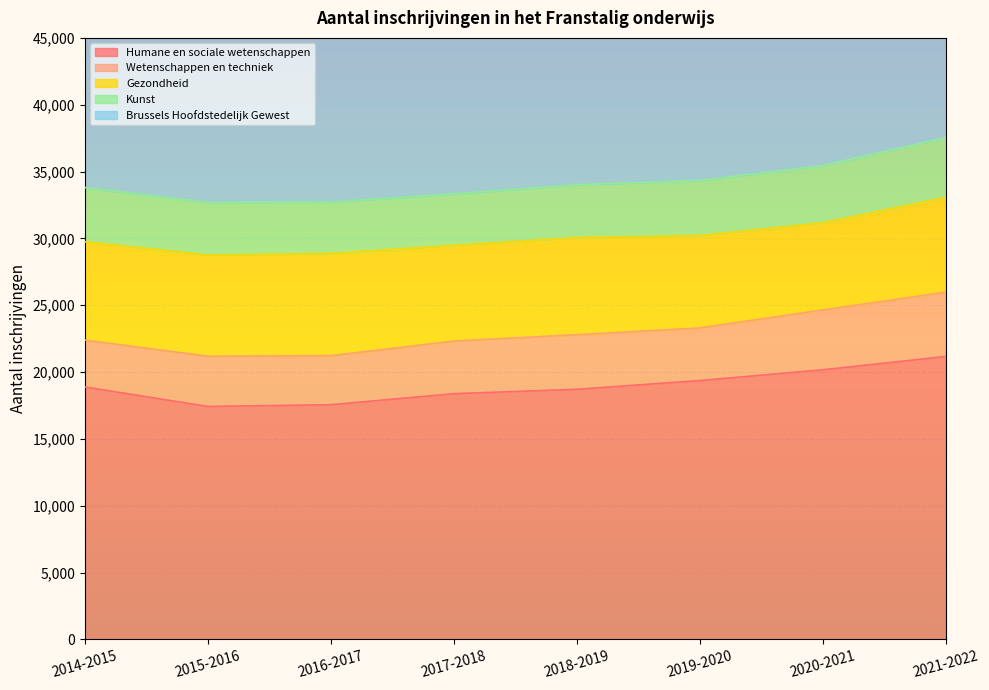

Reading left to right, transcribe all the data shown in this chart.

Humane en sociale wetenschappen: 2014-2015=18887	2015-2016=17429	2016-2017=17561	2017-2018=18385	2018-2019=18714	2019-2020=19368	2020-2021=20174	2021-2022=21171
Wetenschappen en techniek: 2014-2015=3504	2015-2016=3758	2016-2017=3669	2017-2018=3938	2018-2019=4083	2019-2020=3938	2020-2021=4476	2021-2022=4810
Gezondheid: 2014-2015=7365	2015-2016=7573	2016-2017=7649	2017-2018=7166	2018-2019=7270	2019-2020=6910	2020-2021=6528	2021-2022=7102
Kunst: 2014-2015=4048	2015-2016=3931	2016-2017=3840	2017-2018=3845	2018-2019=3954	2019-2020=4115	2020-2021=4277	2021-2022=4460
Brussels Hoofdstedelijk Gewest: 2014-2015=33843	2015-2016=32720	2016-2017=32761	2017-2018=33364	2018-2019=34047	2019-2020=34659	2020-2021=35506	2021-2022=37543